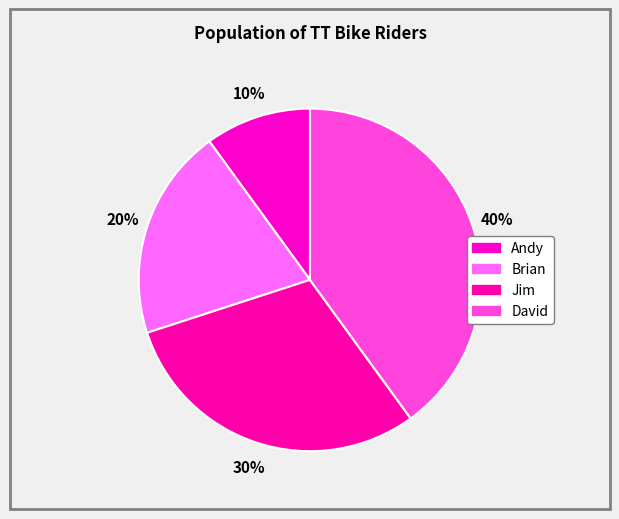

What is the largest slice in the pie chart?

David